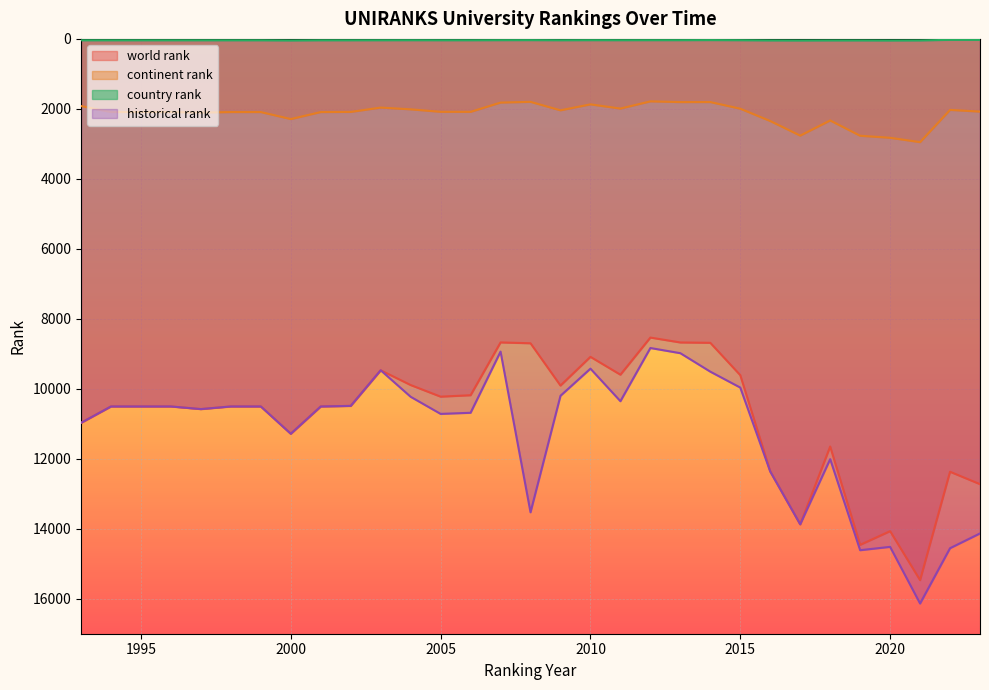

True or false: country rank and historical rank cross at least once.

False